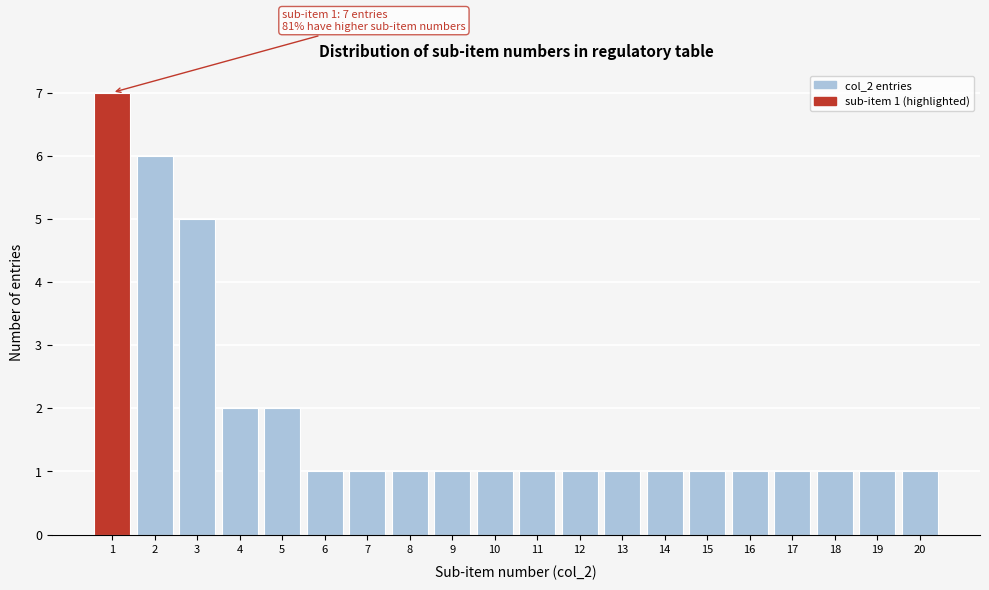

Reading right to left, what are all the values shown in this chart?

1	1	1	1	1	1	1	1	1	1	1	1	1	1	1	2	2	5	6	7